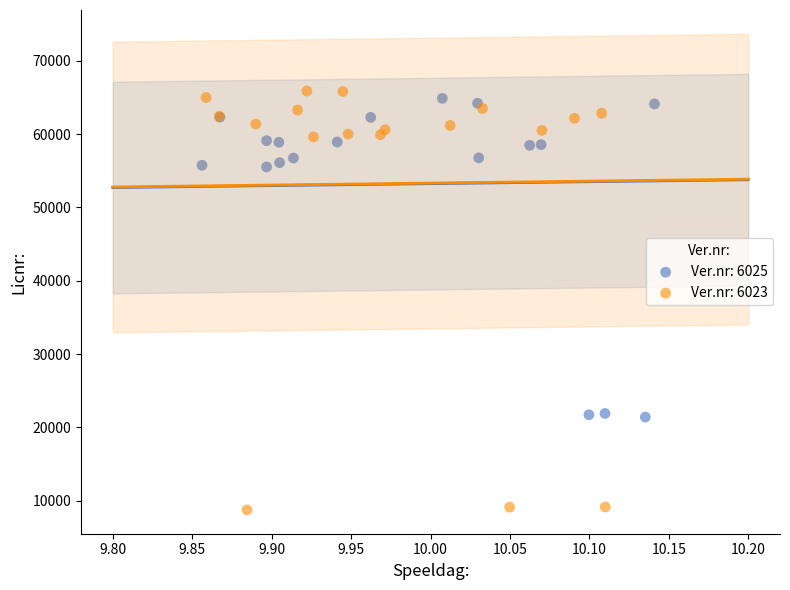

Which series has the largest Y range (max minus min)?

Ver.nr: 6023